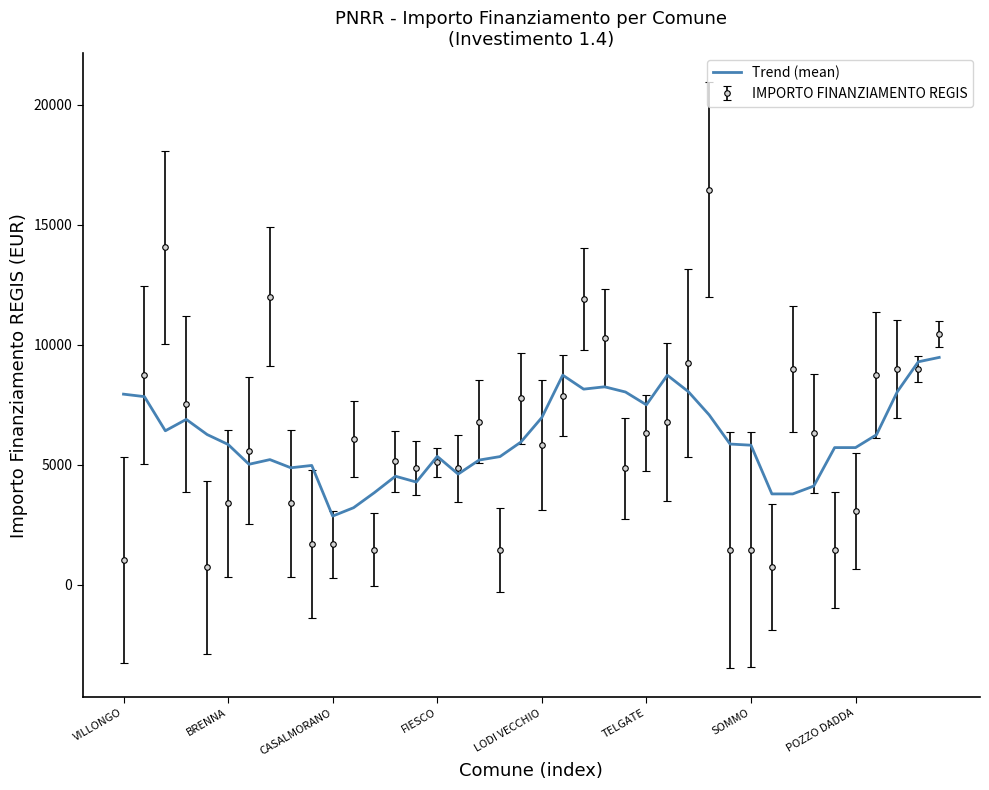

Count the number of categories in the chart.

40